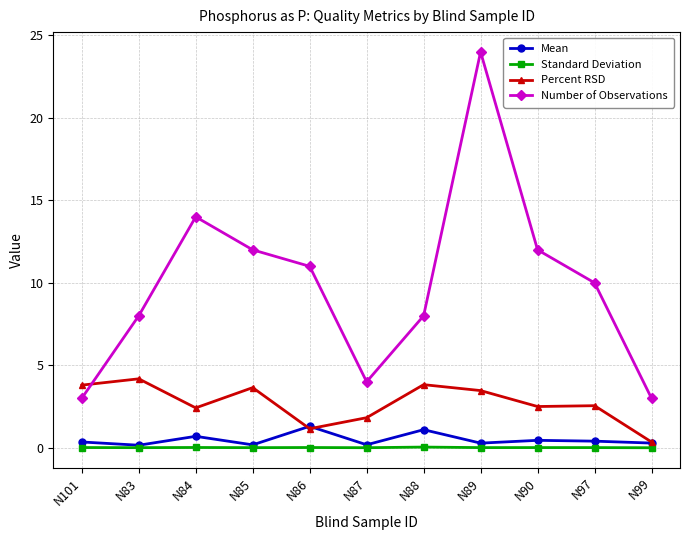

How many times do Number of Observations and Percent RSD cross each other?

1